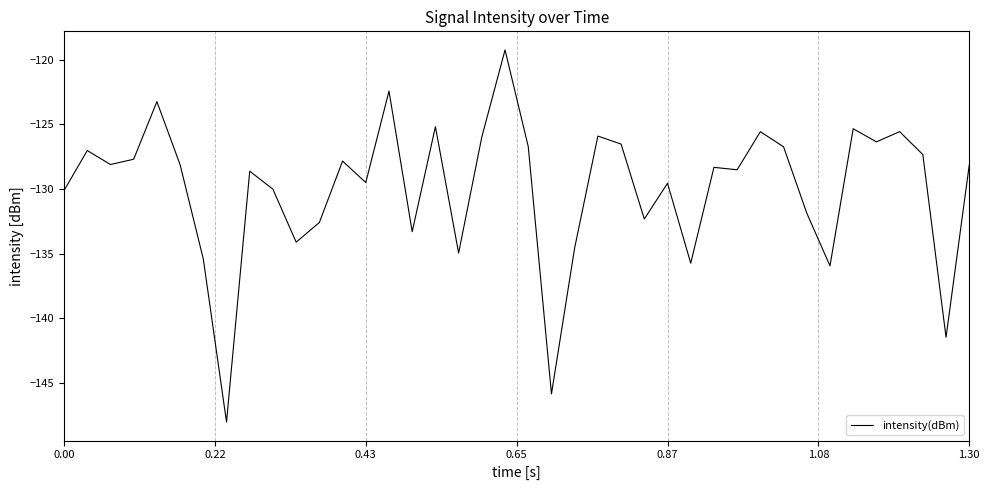

What is the difference between the maximum and minimum values?

28.8